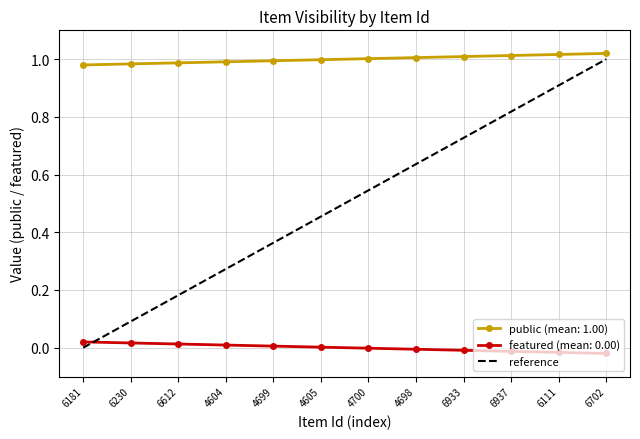

At which label is the value closest to 0?

6181